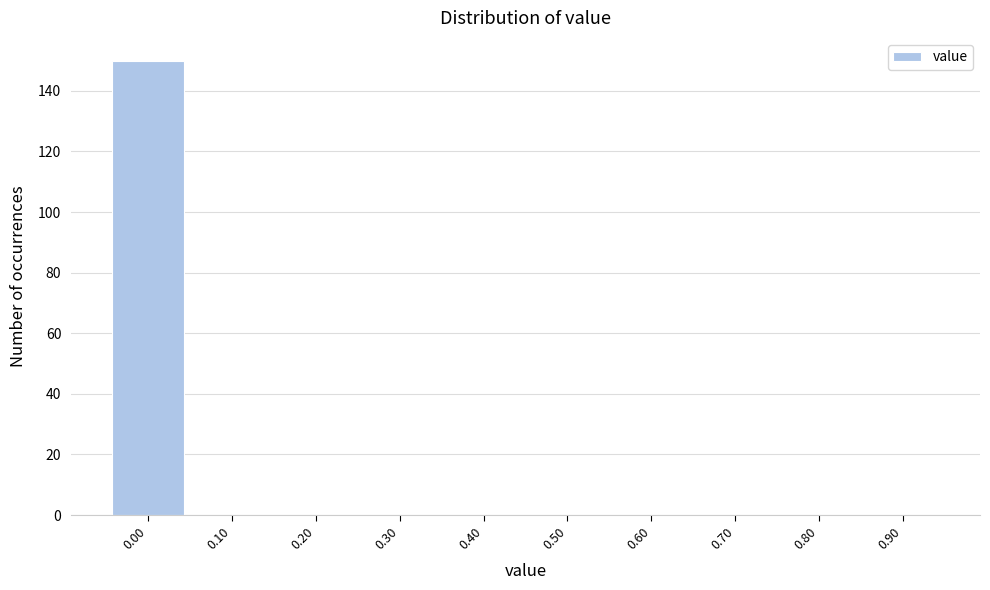

Reading left to right, what are all the values shown in this chart?

0.00=150	0.10=0	0.20=0	0.30=0	0.40=0	0.50=0	0.60=0	0.70=0	0.80=0	0.90=0